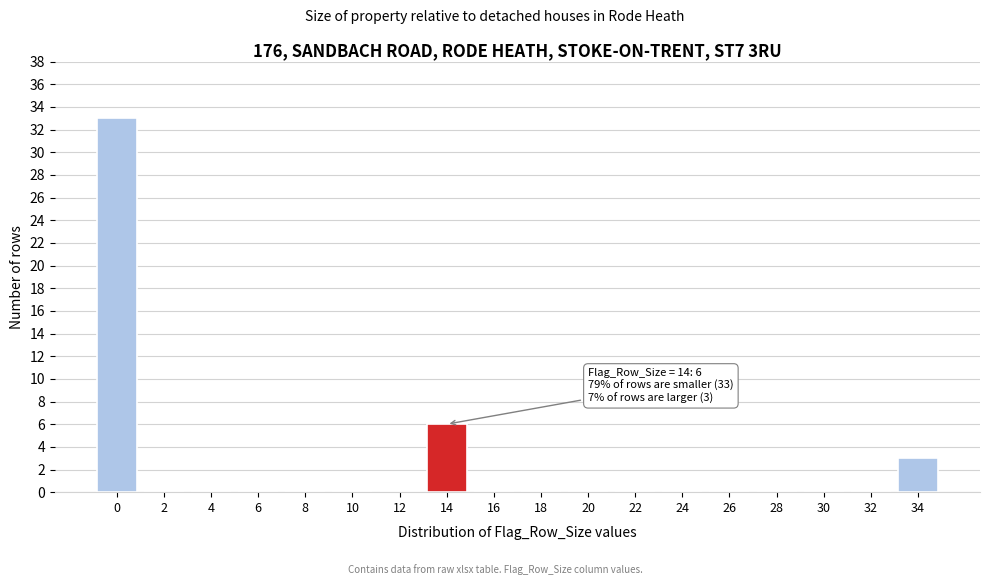

Reading right to left, list all the values displayed in this chart.

34=3	32=0	30=0	28=0	26=0	24=0	22=0	20=0	18=0	16=0	14=6	12=0	10=0	8=0	6=0	4=0	2=0	0=33